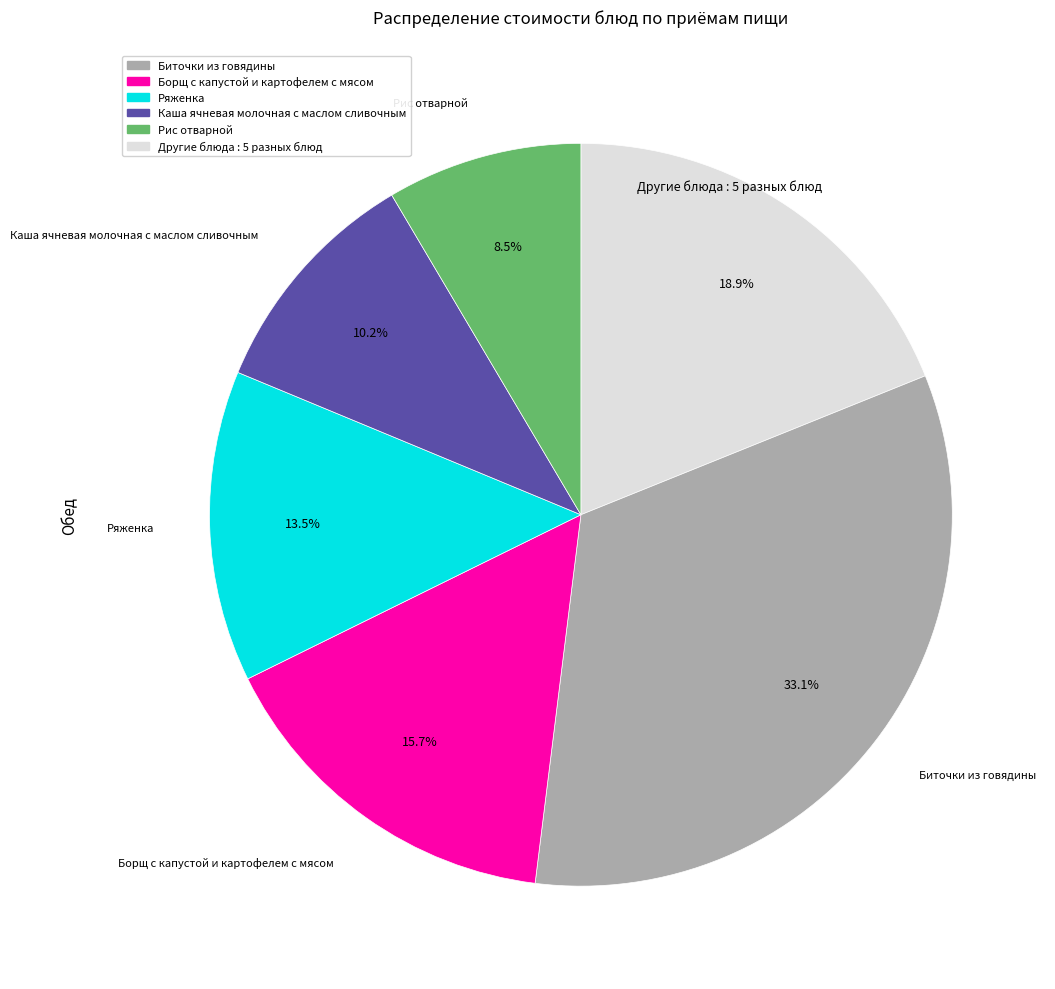

Is there a majority slice in this chart?

No